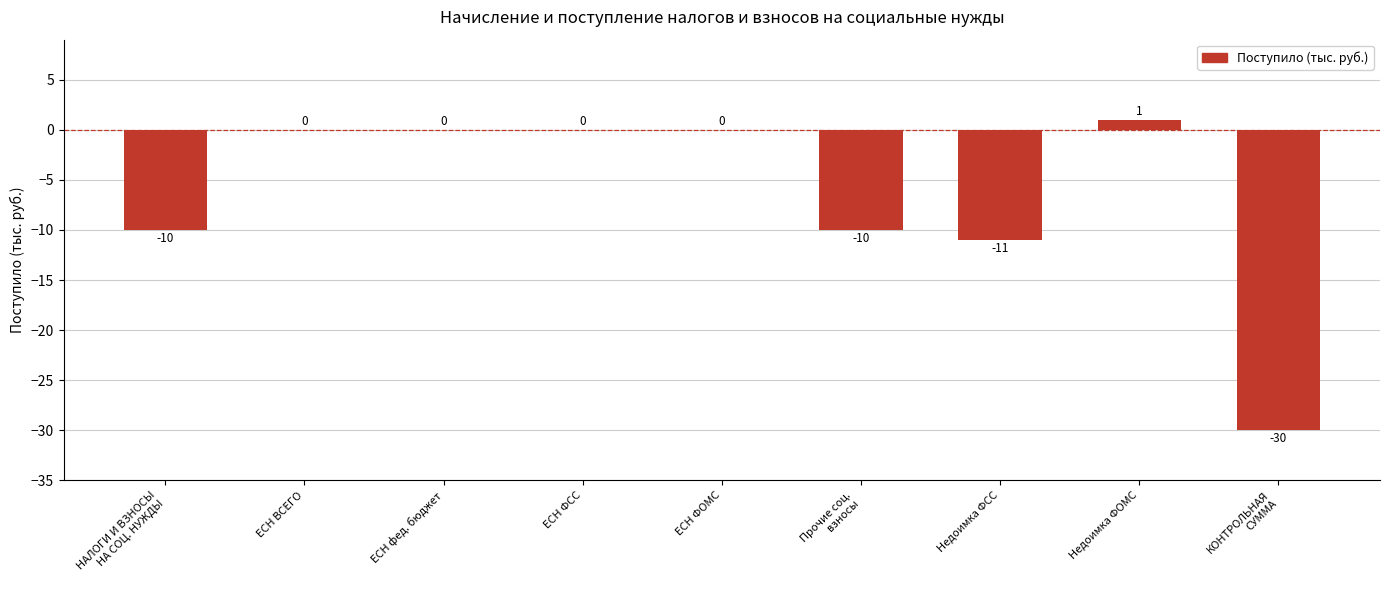

Is it true that the value at ЕСН фед. бюджет is -14?

False